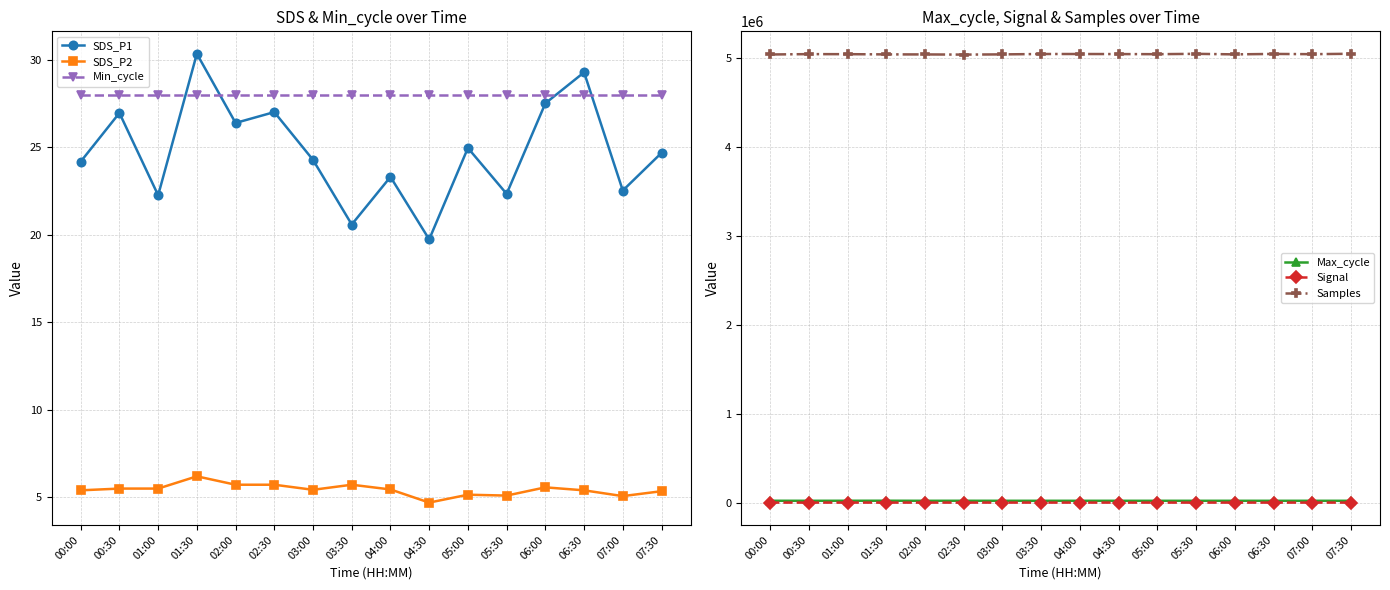

At how many categories does at least one series exceed 1936920?

16